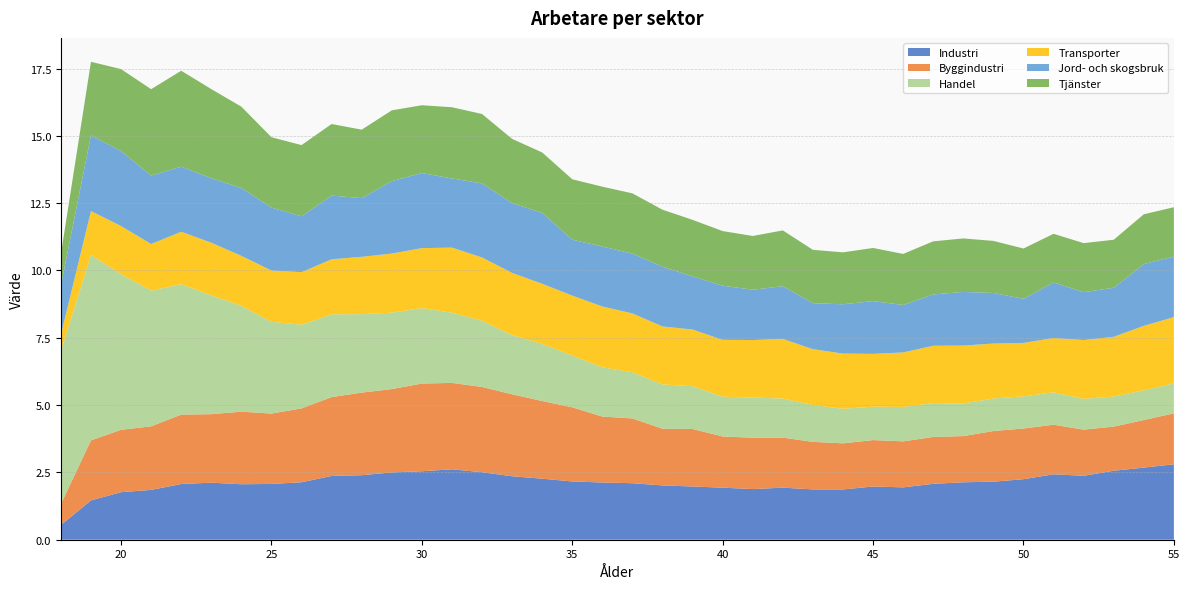

Reading left to right, what are all the values shown in this chart?

Industri: 0.5	1.5	1.8	1.9	2.1	2.1	2.1	2.1	2.1	2.4	2.4	2.5	2.5	2.6	2.5	2.4	2.3	2.2	2.1	2.1	2.0	2.0	1.9	1.9	1.9	1.9	1.9	2.0	1.9	2.1	2.1	2.2	2.2	2.4	2.4	2.6	2.7	2.8
Byggindustri: 0.8	2.2	2.3	2.4	2.6	2.5	2.7	2.6	2.7	2.9	3.1	3.1	3.3	3.2	3.2	3.0	2.9	2.8	2.4	2.4	2.1	2.1	1.9	1.9	1.9	1.8	1.7	1.7	1.7	1.7	1.7	1.9	1.9	1.8	1.7	1.6	1.8	1.9
Handel: 5.7	6.9	5.8	5.0	4.8	4.4	3.9	3.4	3.1	3.1	2.9	2.8	2.8	2.6	2.5	2.2	2.1	1.9	1.8	1.7	1.6	1.6	1.5	1.5	1.5	1.4	1.3	1.2	1.3	1.3	1.2	1.2	1.2	1.2	1.1	1.1	1.1	1.1
Transporter: 0.6	1.6	1.8	1.7	1.9	2.0	1.9	1.9	2.0	2.0	2.1	2.2	2.2	2.4	2.4	2.3	2.2	2.2	2.3	2.2	2.2	2.1	2.1	2.1	2.2	2.1	2.0	2.0	2.0	2.1	2.1	2.0	2.0	2.0	2.2	2.2	2.4	2.5
Jord- och skogsbruk: 1.8	2.8	2.8	2.5	2.4	2.4	2.5	2.3	2.1	2.4	2.2	2.7	2.8	2.6	2.8	2.6	2.6	2.1	2.2	2.2	2.2	2.0	2.0	1.9	2.0	1.7	1.8	2.0	1.8	1.9	2.0	1.9	1.6	2.1	1.8	1.8	2.3	2.2
Tjänster: 1.2	2.7	3.0	3.2	3.6	3.3	3.0	2.6	2.6	2.7	2.5	2.6	2.5	2.6	2.6	2.4	2.2	2.2	2.2	2.2	2.1	2.1	2.0	2.0	2.1	2.0	1.9	2.0	1.9	2.0	2.0	1.9	1.9	1.8	1.8	1.8	1.9	1.8